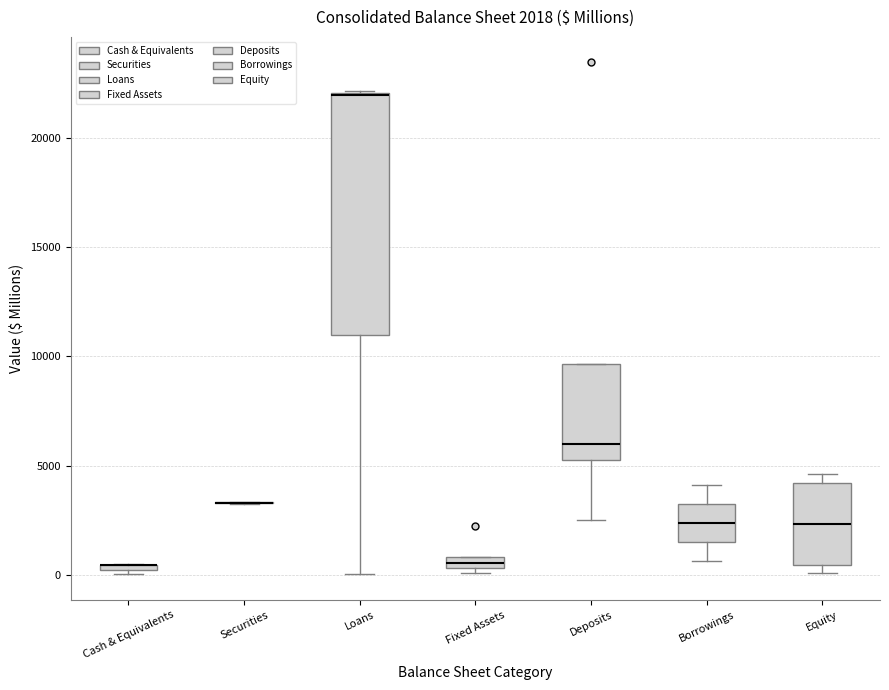

Comparing the boxes themselves (not the whiskers), which one is the tallest?

Loans